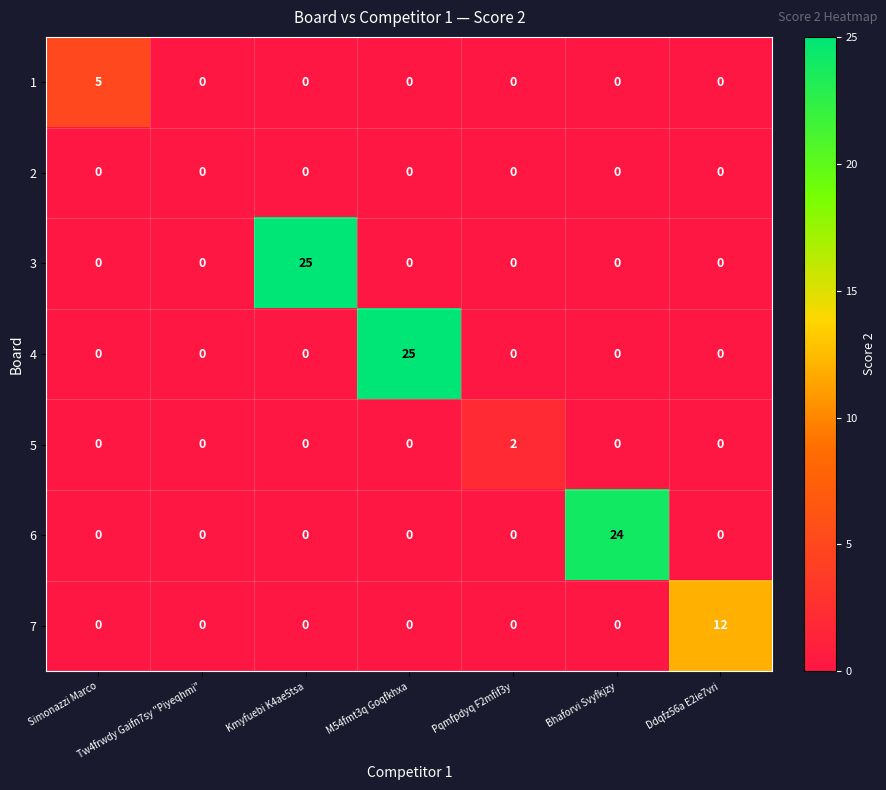

How many positive values does the 6 series have?

1